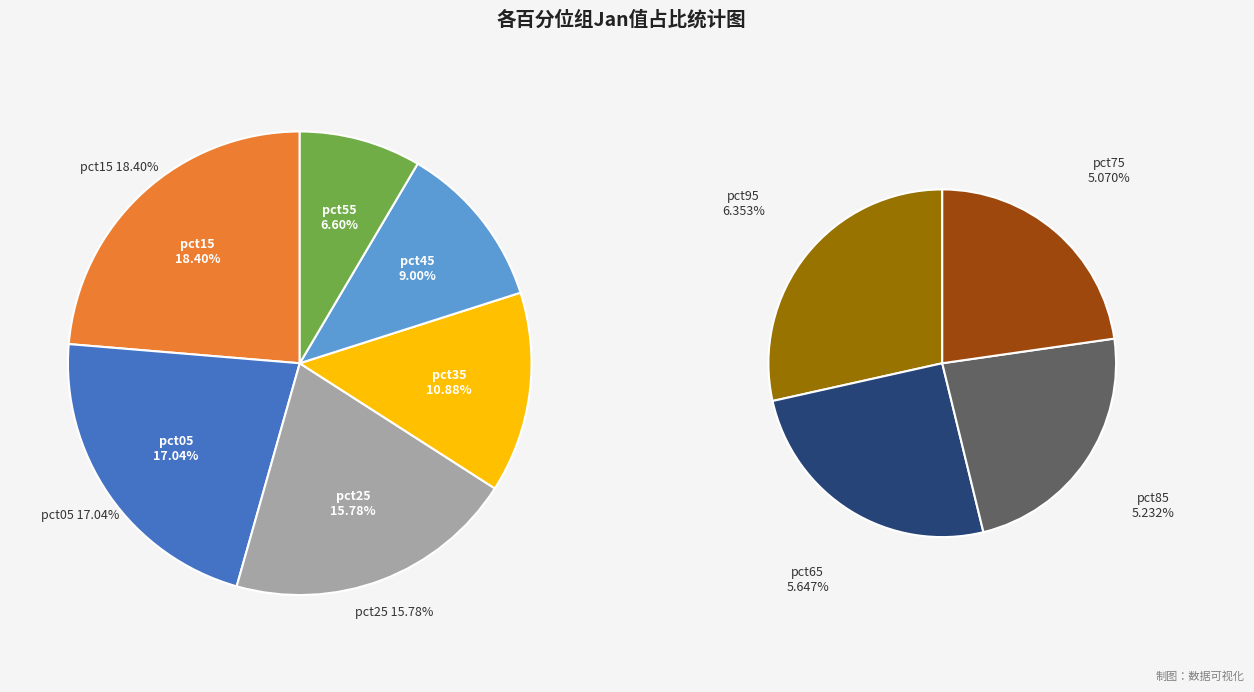

Combined, what portion of the pie is pct55 and pct95?

13.0%